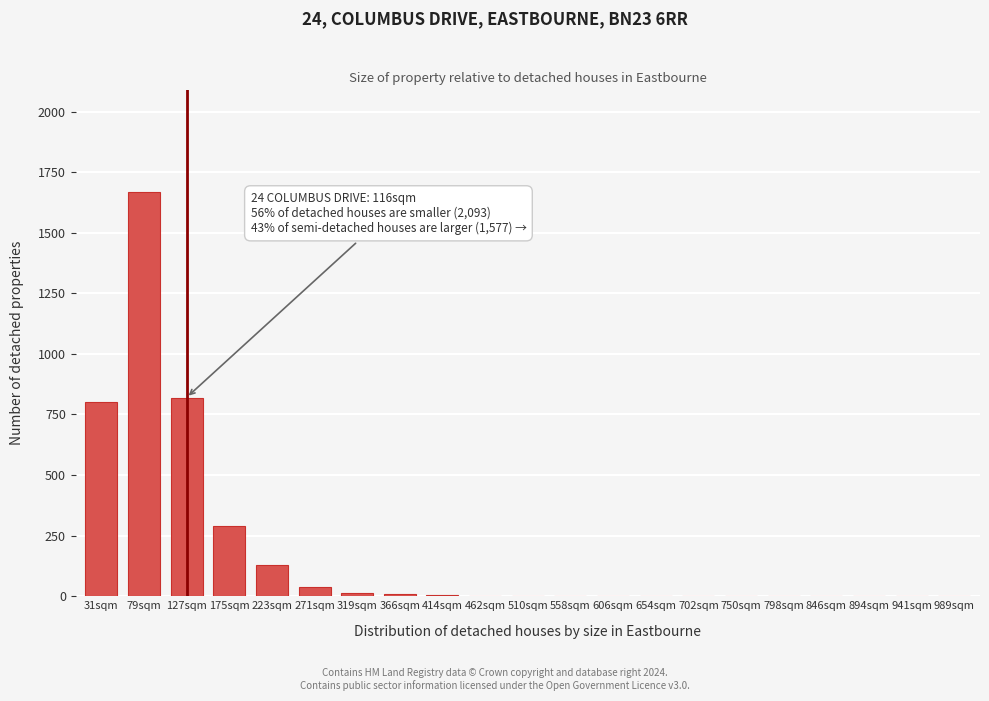

True or false: the data shows 0 at 894sqm.

True